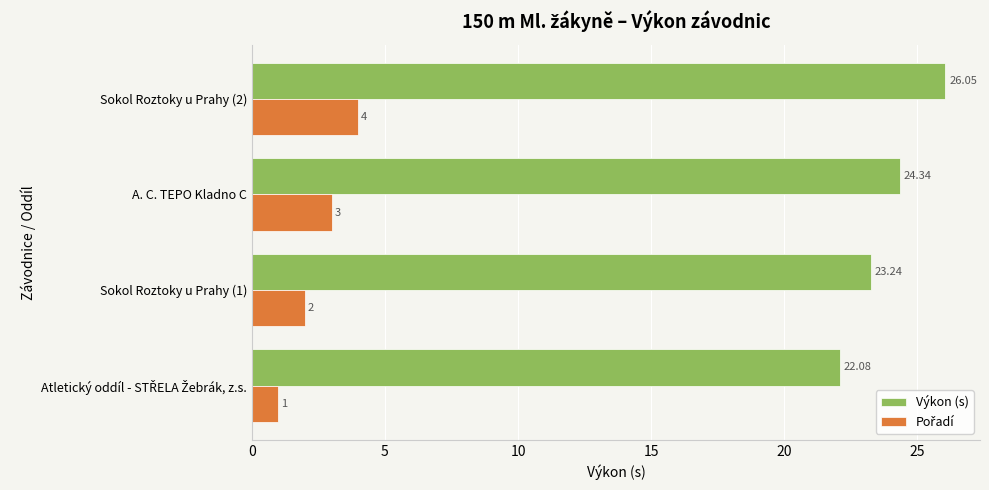

Between A. C. TEPO Kladno C and Sokol Roztoky u Prahy (2), which series saw the biggest shift?

Výkon (s)